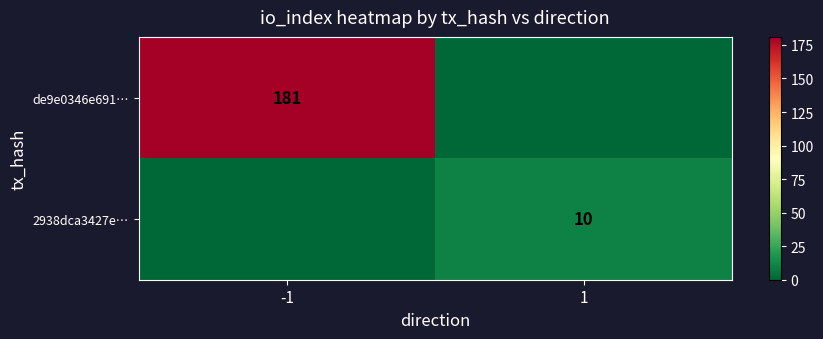

Is the value of de9e0346e691… at -1 greater than the value of 2938dca3427e… at 1?

Yes